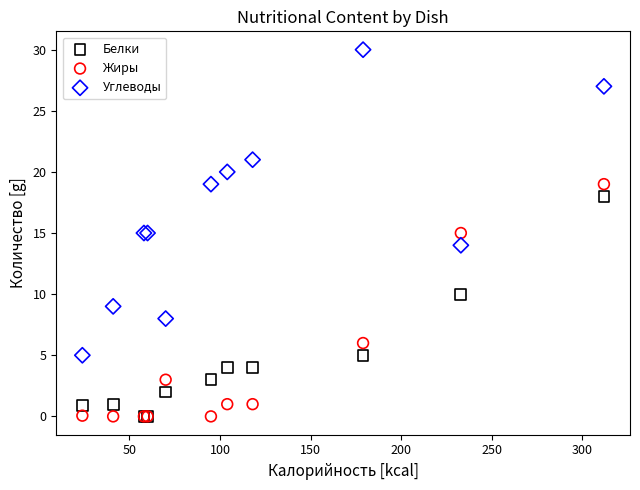

In the Углеводы series, what Y value is closest to 17?

15.0